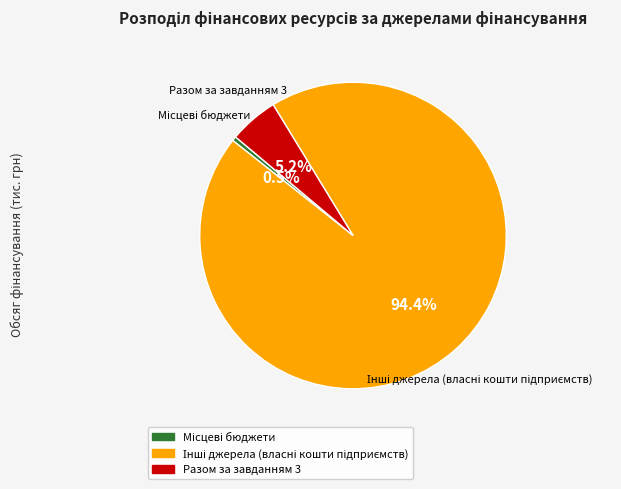

What portion of the pie excludes Разом за завданням 3?

94.8%